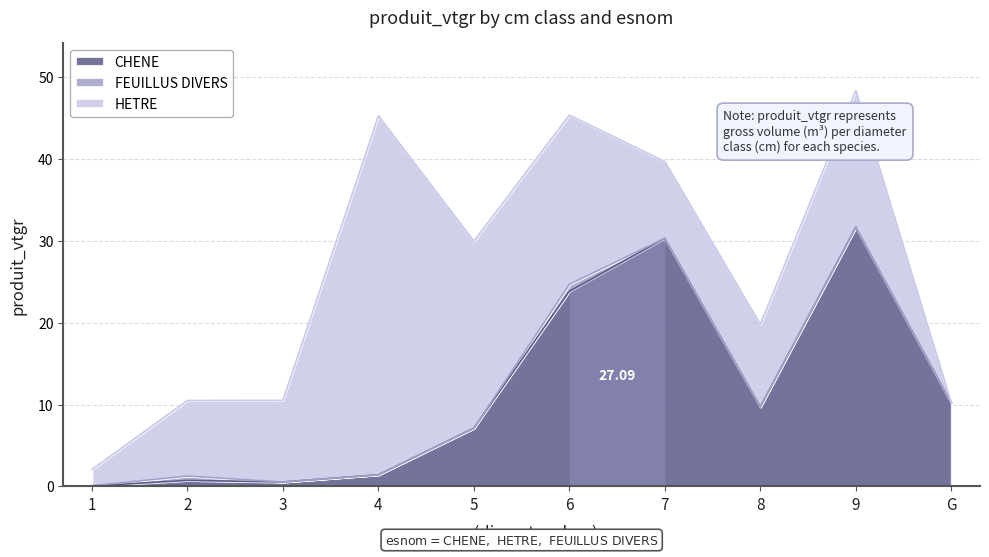

What are all the series names shown in the legend?

CHENE, FEUILLUS DIVERS, HETRE